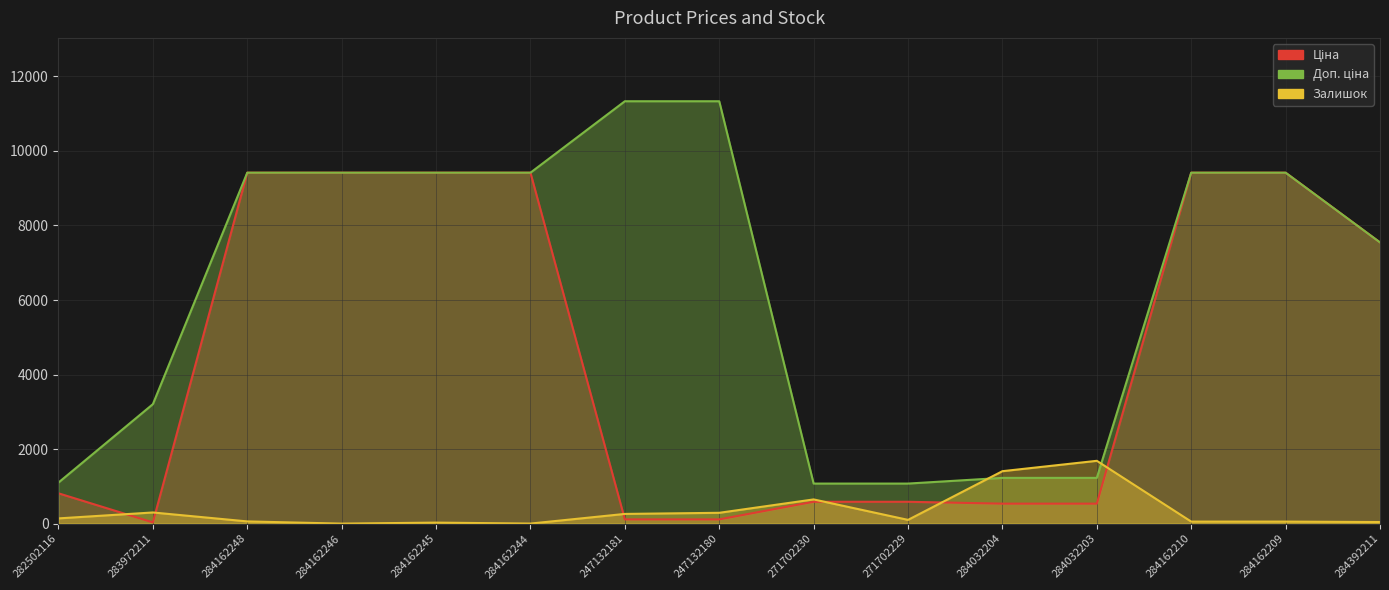

True or false: Ціна has more than 1 points higher than both neighbors.

False